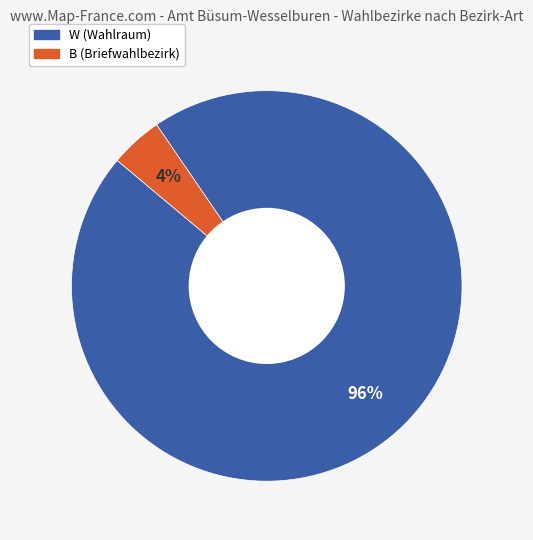

To the nearest percent, what percentage of the pie is B?

4%